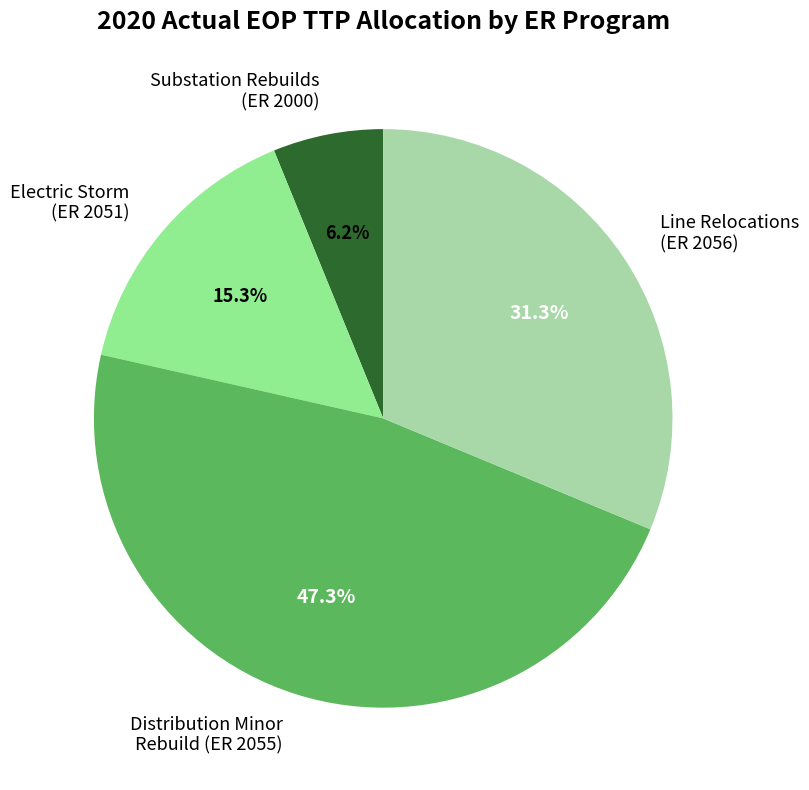

Which has a higher value, Substation Rebuilds (ER 2000) or Line Relocations (ER 2056)?

Line Relocations (ER 2056)